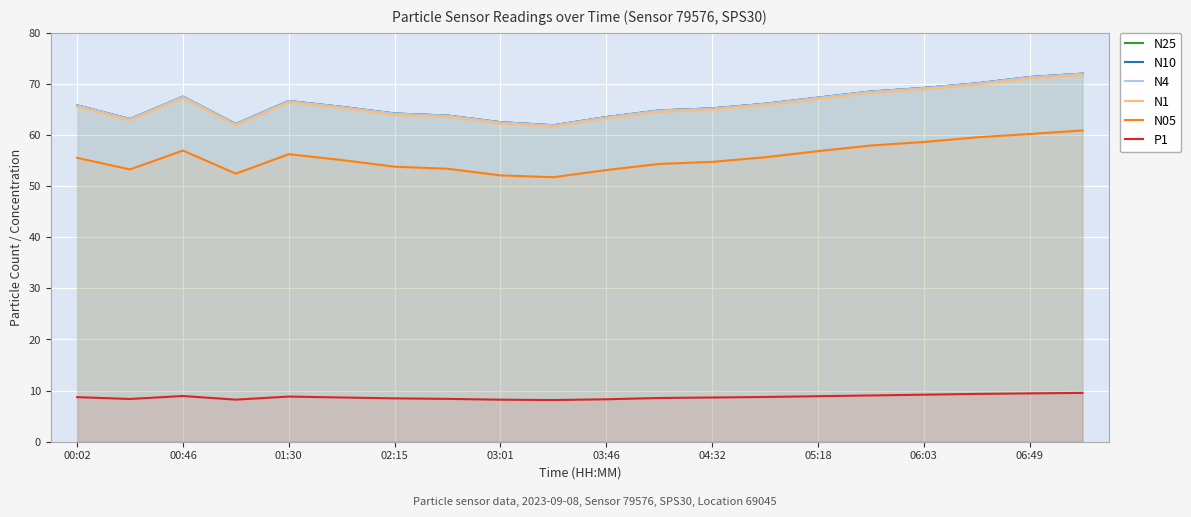

What is the smallest value displayed?

8.2